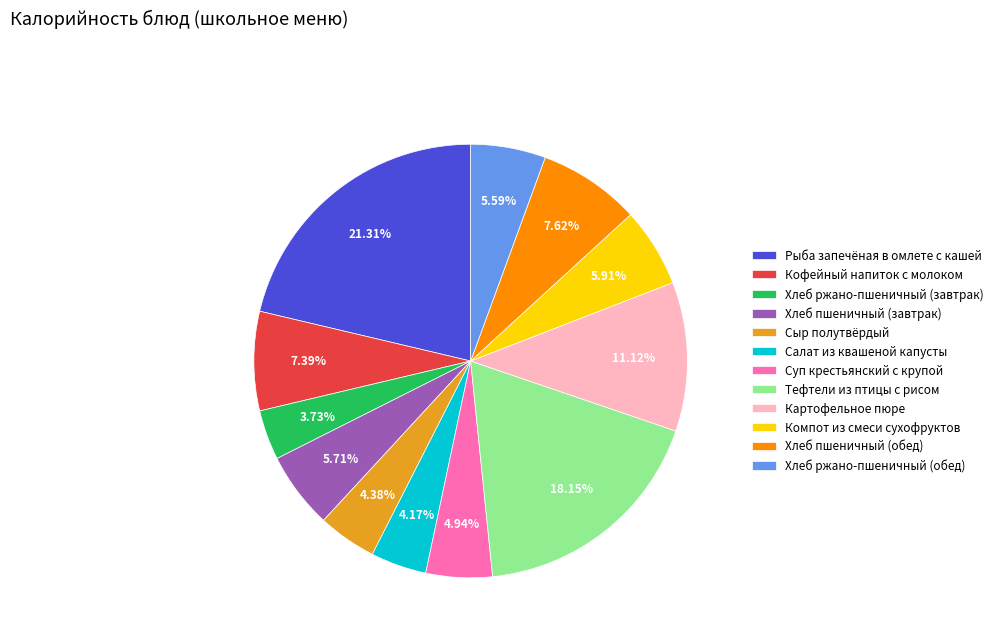

Which slice is the largest?

Рыба запечёная в омлете с кашей